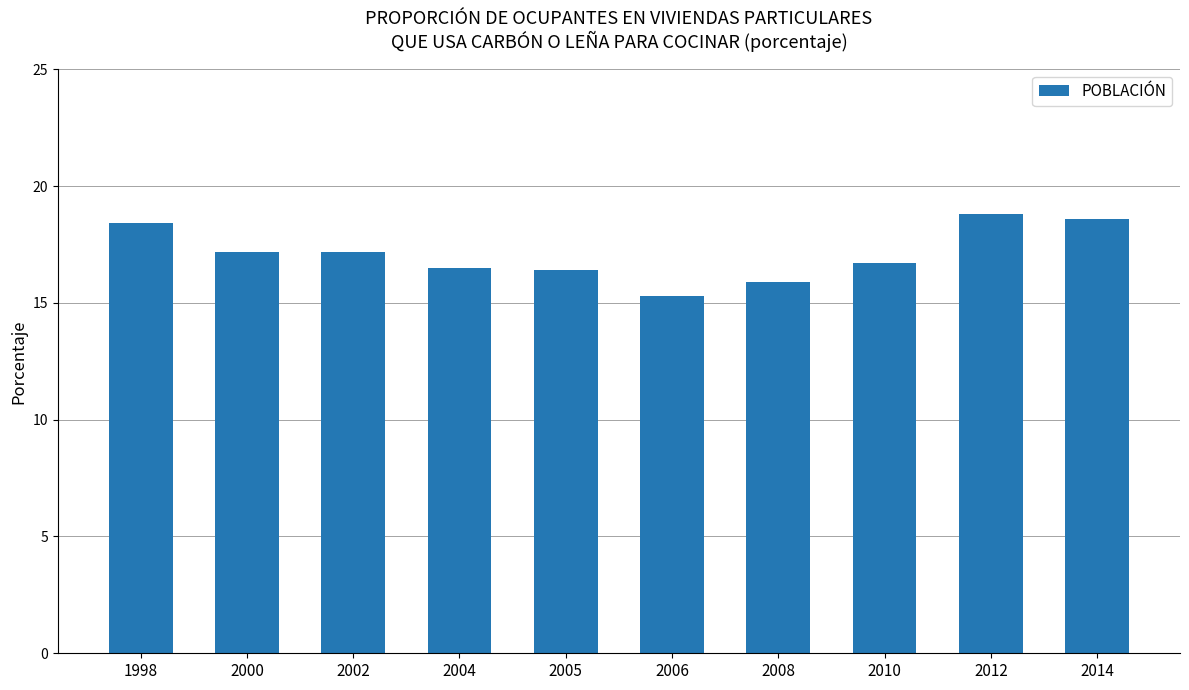

Reading left to right, transcribe all the data shown in this chart.

18.4	17.2	17.2	16.5	16.4	15.3	15.9	16.7	18.8	18.6